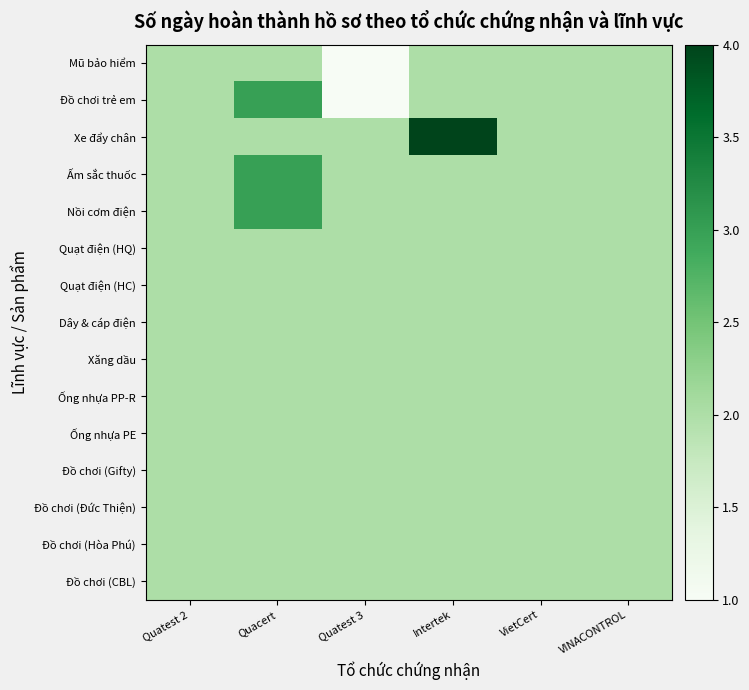

At how many categories does at least one series exceed 3?

1